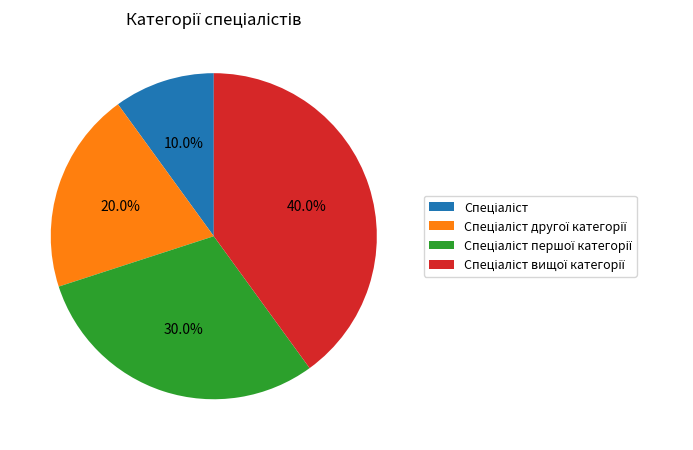

Does any single category account for the majority?

No